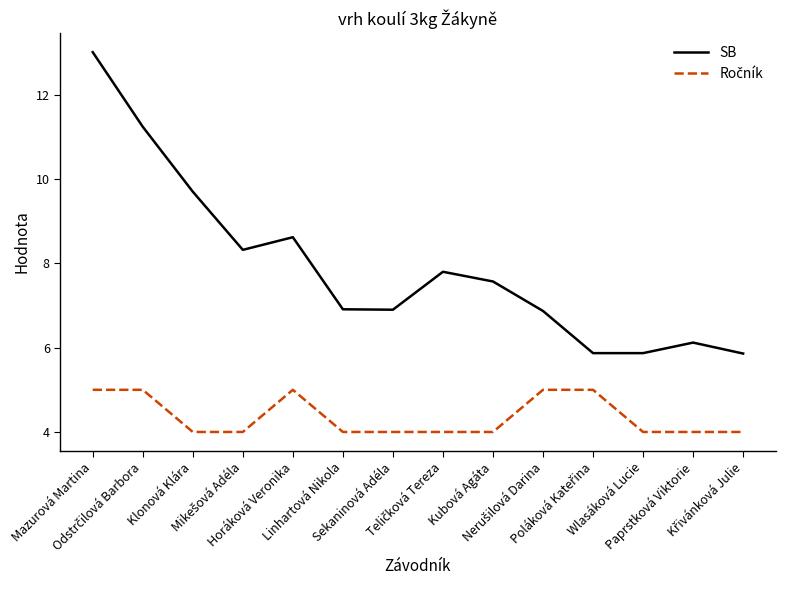

Which series has the largest total across all categories?

SB